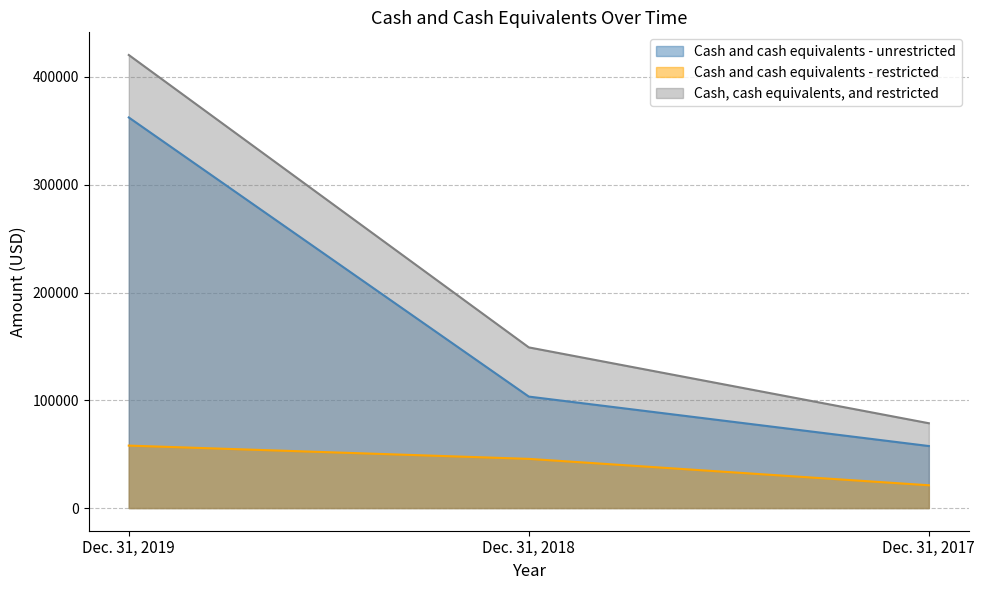

The value of Cash and cash equivalents - unrestricted at Dec. 31, 2017 is 57557. True or false?

True